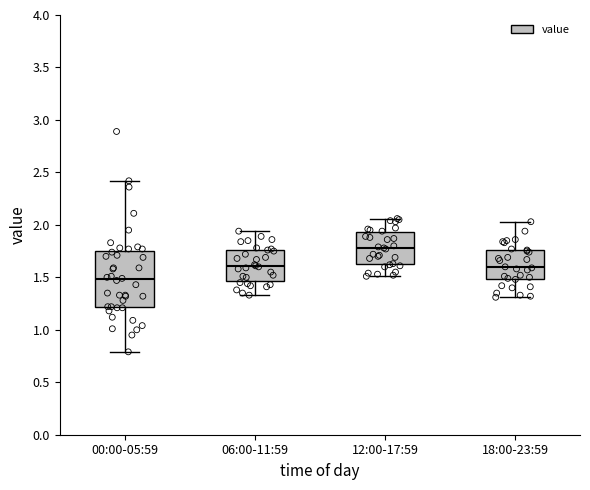

Reading left to right, read every box against the y-axis: the position of its median line, the range the box covers, and the ends of its whiskers. The values are not printed on the chart, so give them approximately, as read against the axis.

00:00-05:59: median 1.50, box 1.20 to 1.75, whiskers 0.80 to 2.40
06:00-11:59: median 1.60, box 1.45 to 1.75, whiskers 1.35 to 1.95
12:00-17:59: median 1.80, box 1.60 to 1.95, whiskers 1.50 to 2.05
18:00-23:59: median 1.60, box 1.50 to 1.75, whiskers 1.30 to 2.05